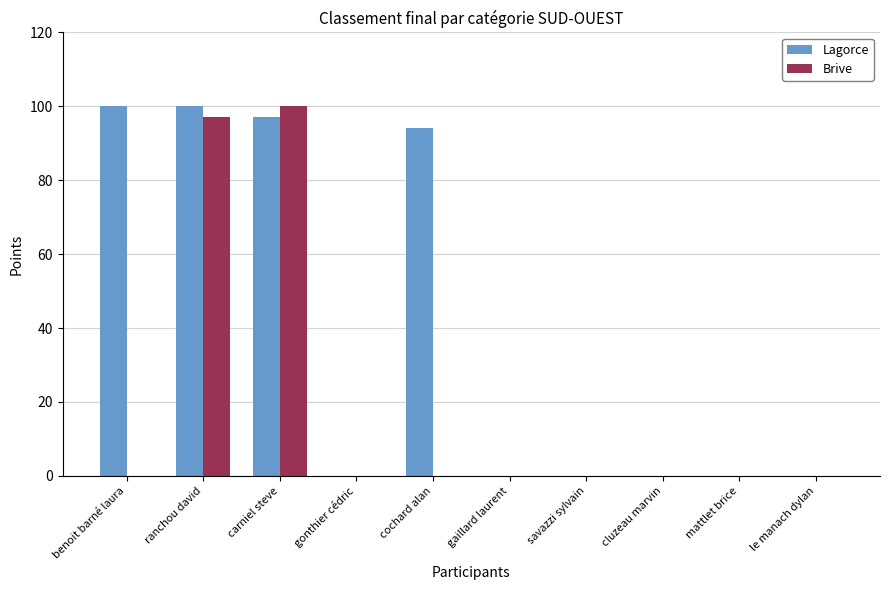

Between ranchou david and gonthier cédric, which series saw the biggest shift?

Lagorce